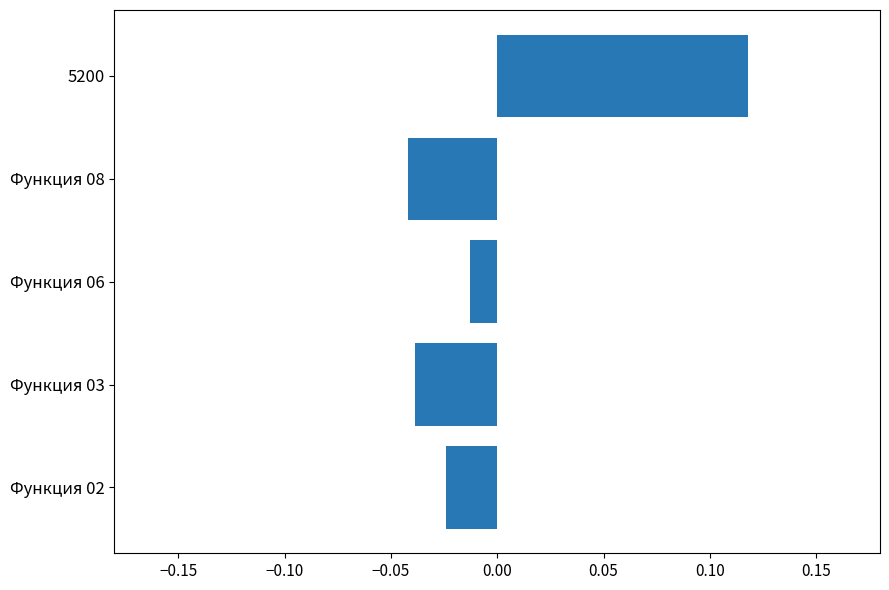

The chart shows a value of 0.0 at 5200. True or false?

False